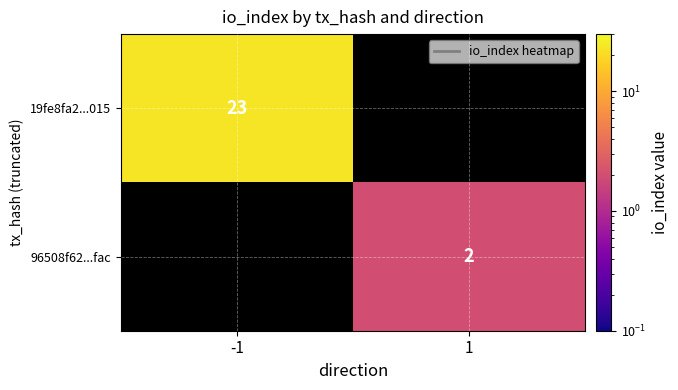

True or false: 19fe8fa2...015 has a value of 34 at -1.

False